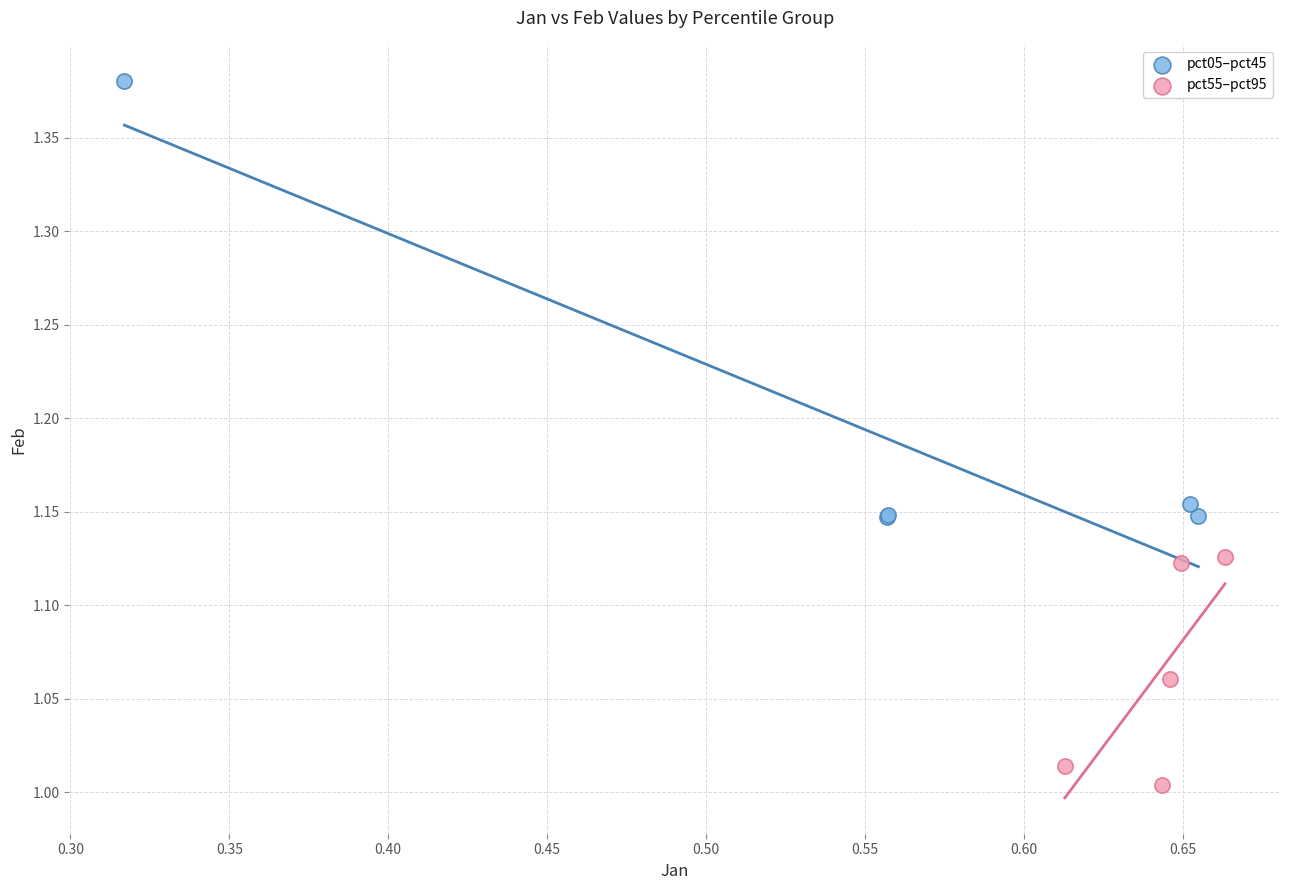

Which series has the largest Y range (max minus min)?

pct05–pct45